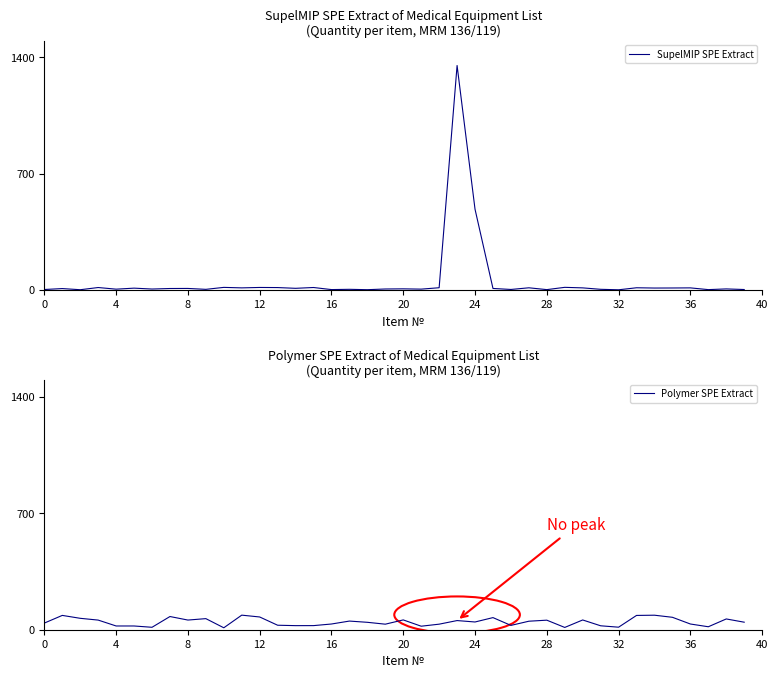

At which category is the sum across all series the highest?

23